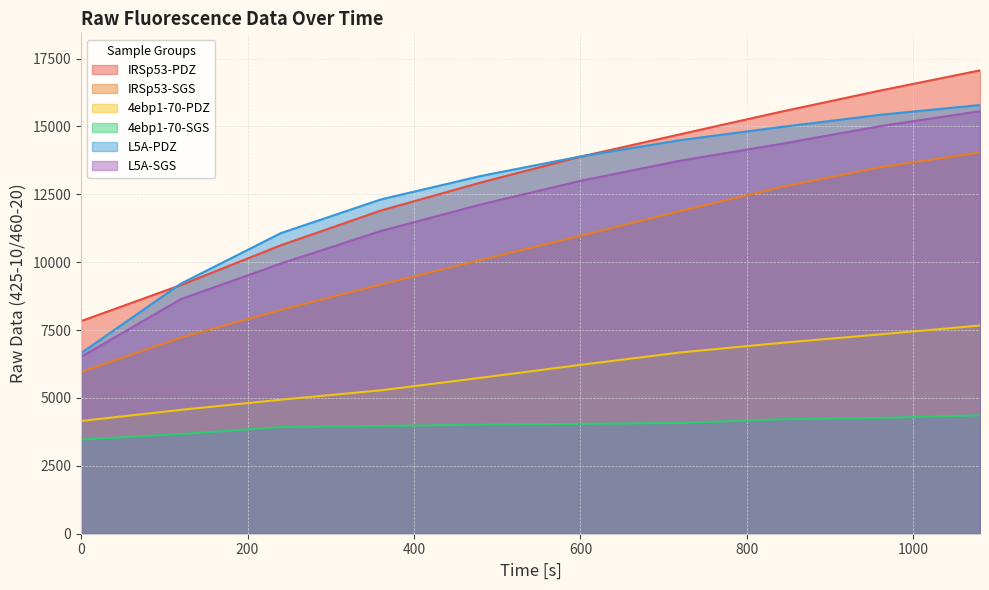

At which category is the sum across all series the highest?

1080